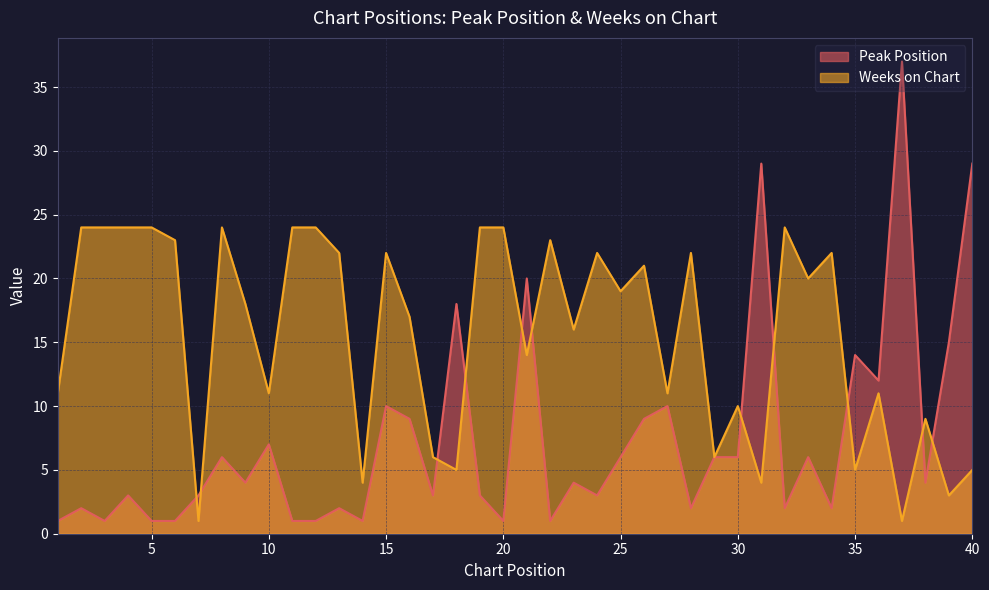

What is the sum of the Weeks on Chart values at 7 and 28?

23